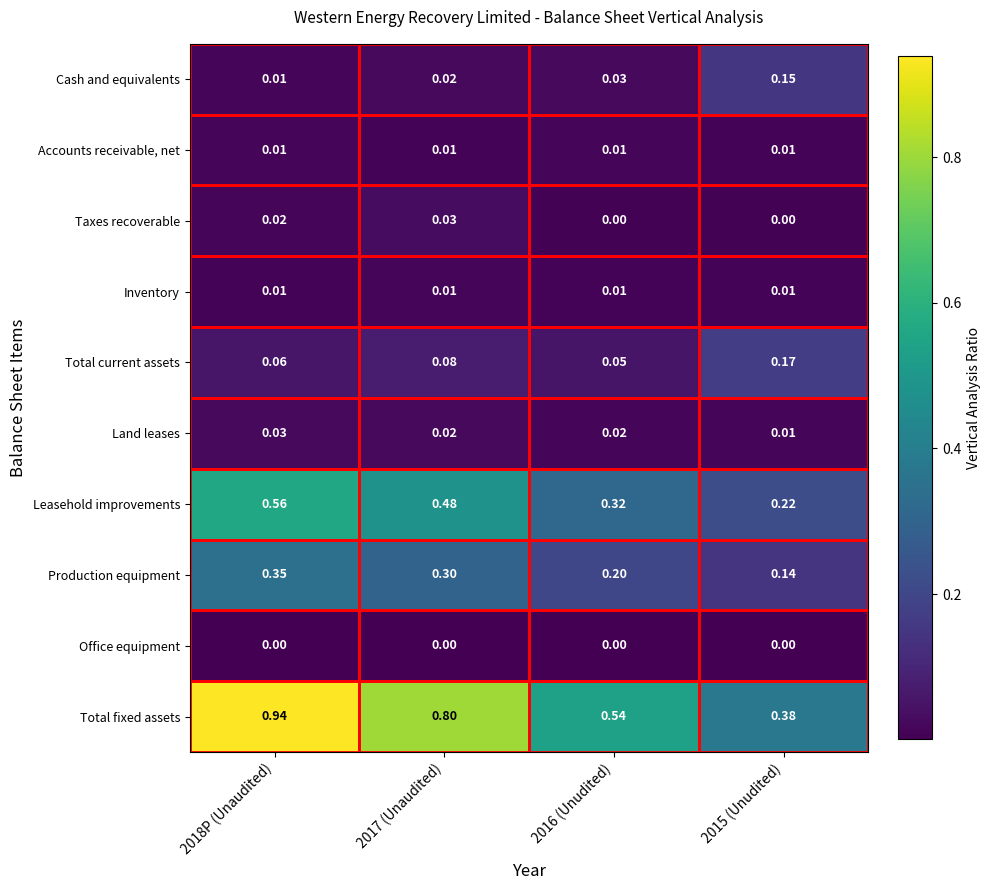

Between 2018P (Unaudited) and 2017 (Unaudited), which series saw the biggest shift?

Total fixed assets